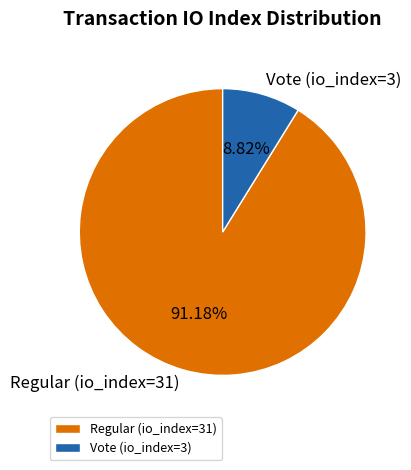

True or false: Regular (io_index=31) accounts for 98% of the total.

False